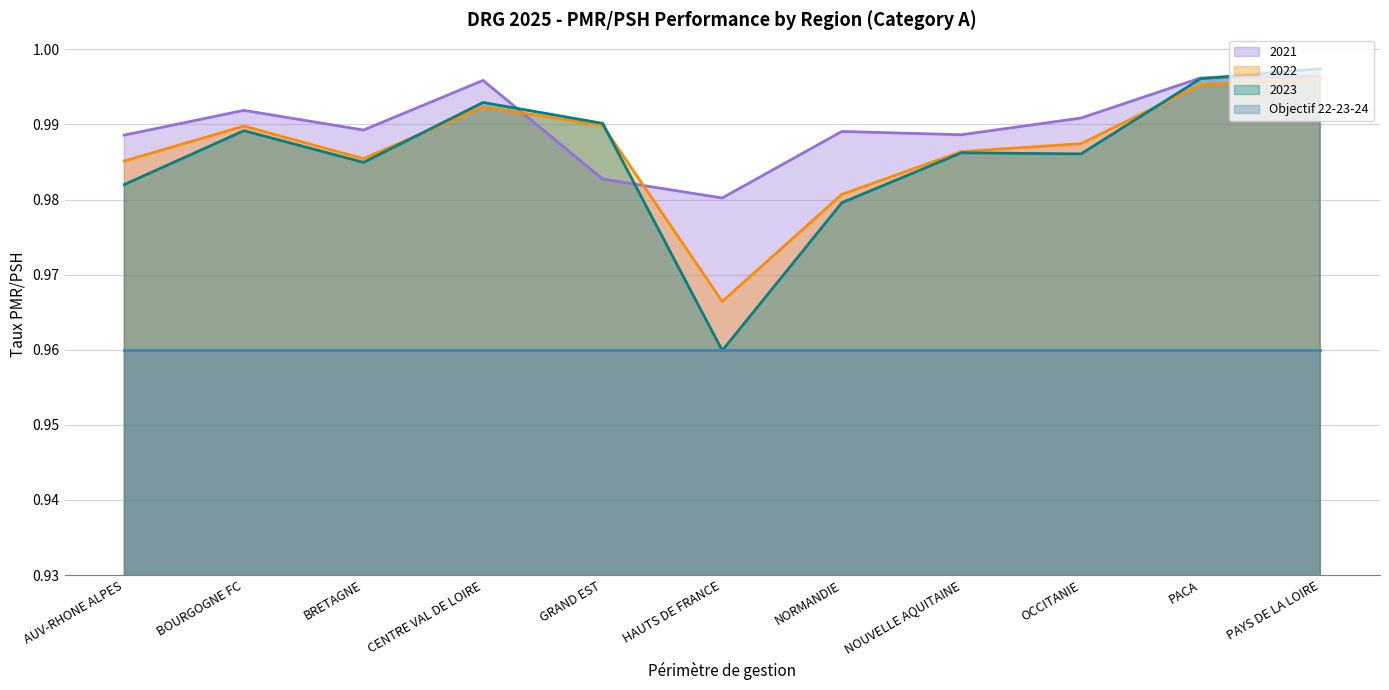

What is the value of the 2022 point at the 3rd from the left?

1.0